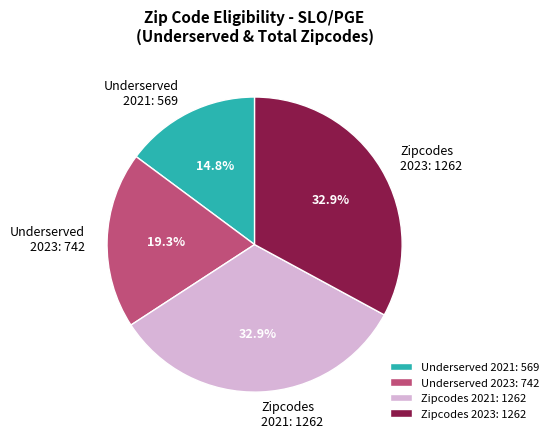

Combined, what portion of the pie is Zipcodes 2021 and Underserved 2021?

47.7%